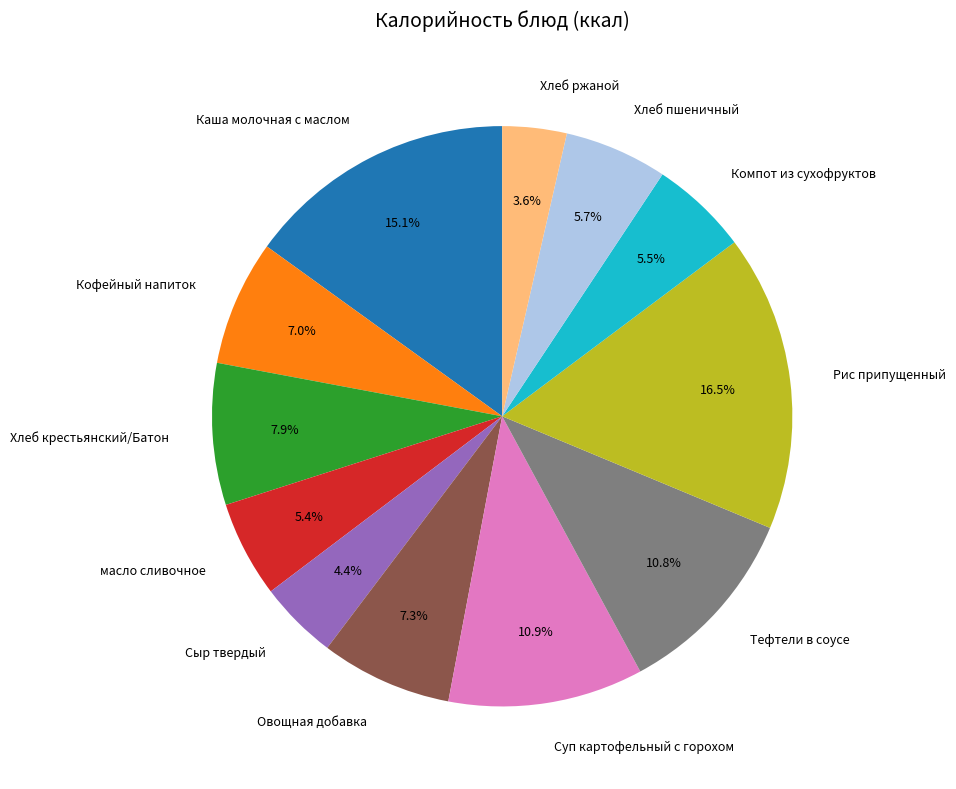

What is the ratio of the value at Хлеб ржаной to the value at Кофейный напиток?

0.5